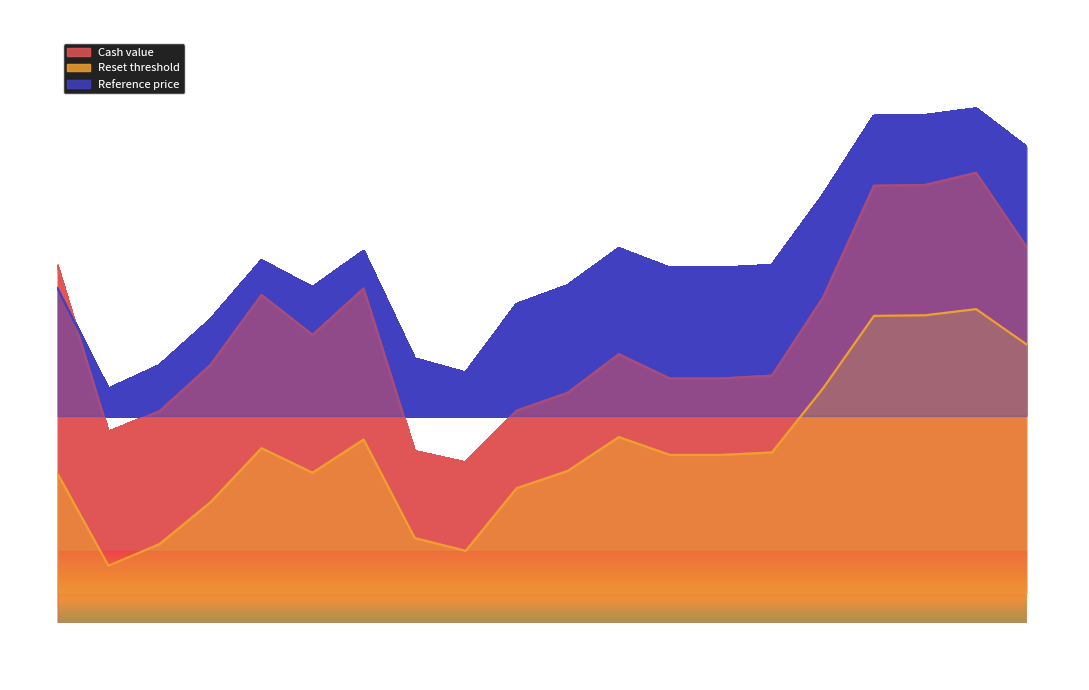

At which label does Reset threshold first exceed 1496?

2025-08-14